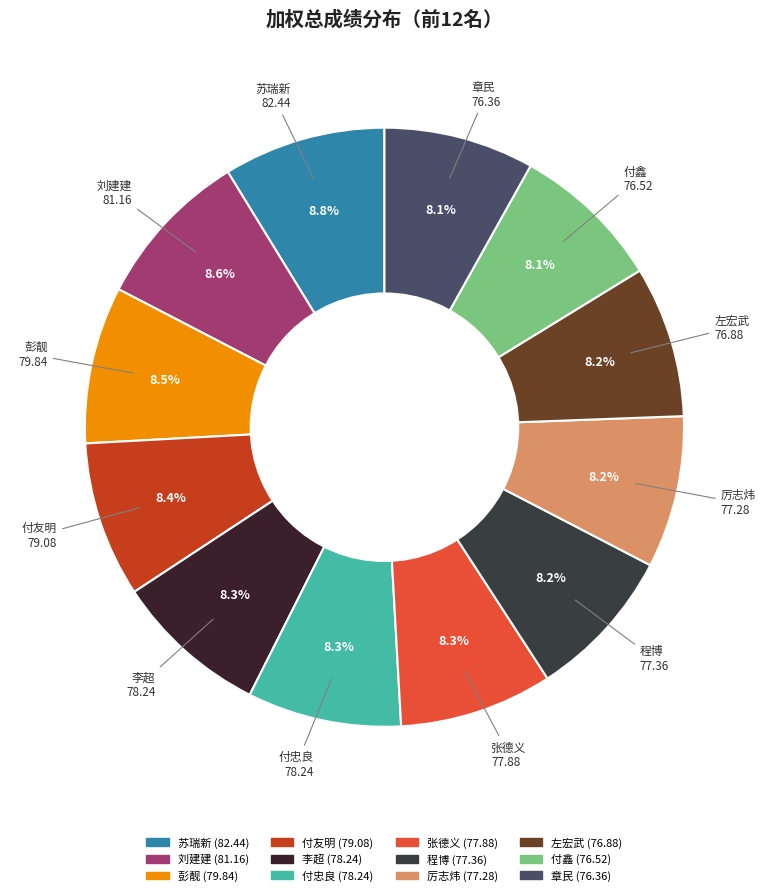

To the nearest percent, what portion does 章民 represent?

8%